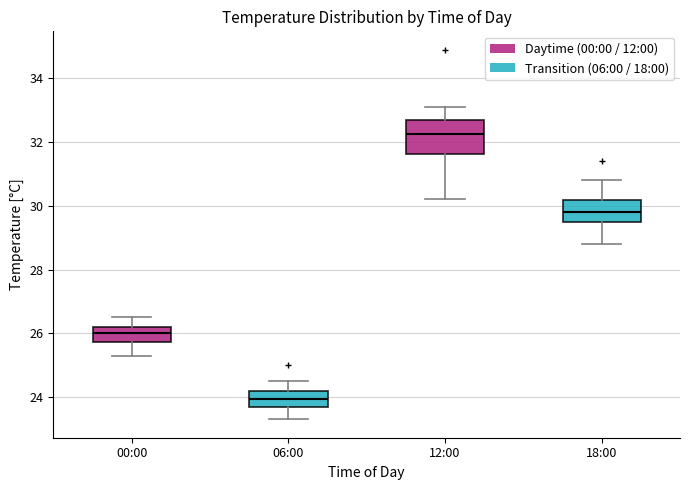

Reading left to right, read every box against the y-axis: the position of its median line, the range the box covers, and the ends of its whiskers. The values are not printed on the chart, so give them approximately, as read against the axis.

00:00: median 26.0, box 25.8 to 26.2, whiskers 25.4 to 26.6
06:00: median 24.0, box 23.8 to 24.2, whiskers 23.4 to 24.6
12:00: median 32.2, box 31.6 to 32.8, whiskers 30.2 to 33.2
18:00: median 29.8, box 29.6 to 30.2, whiskers 28.8 to 30.8